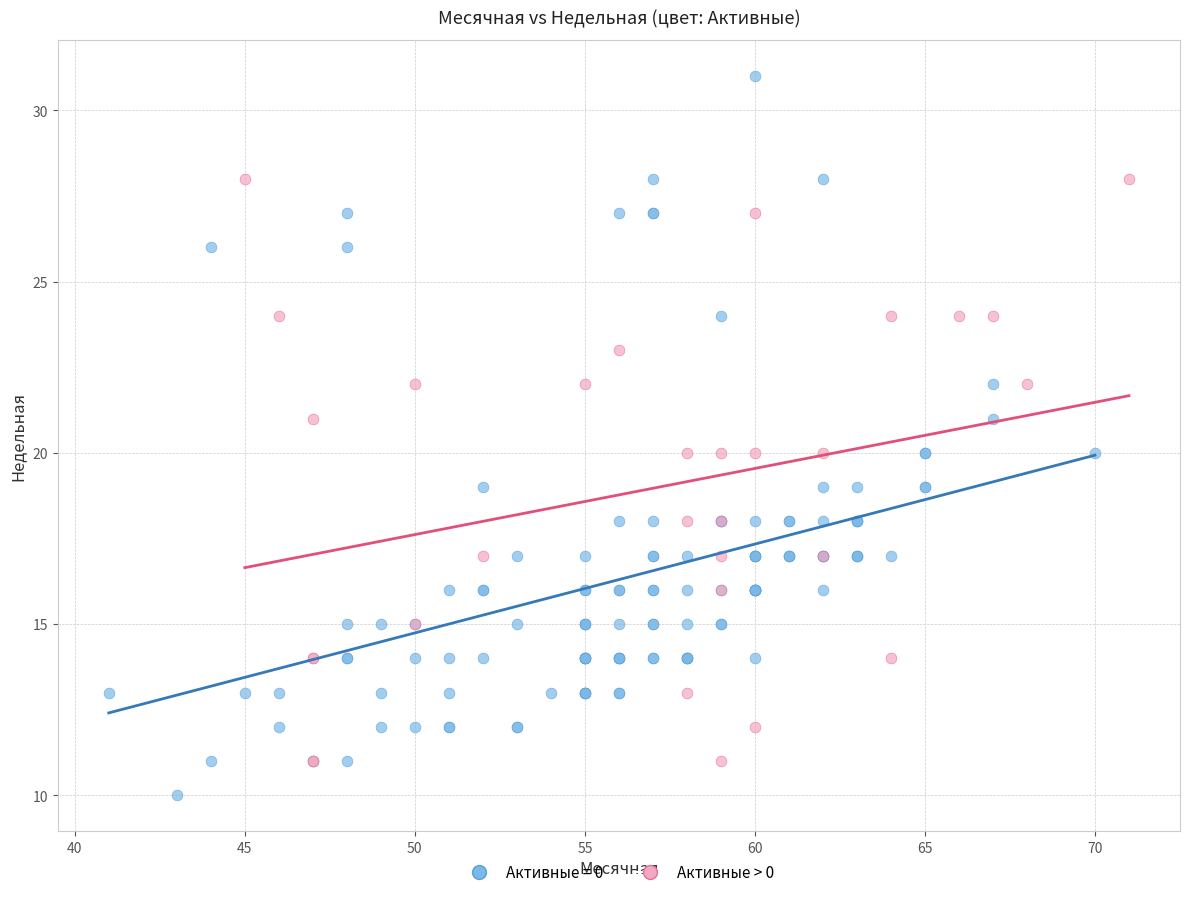

Which series reaches the maximum Y coordinate?

Активные = 0